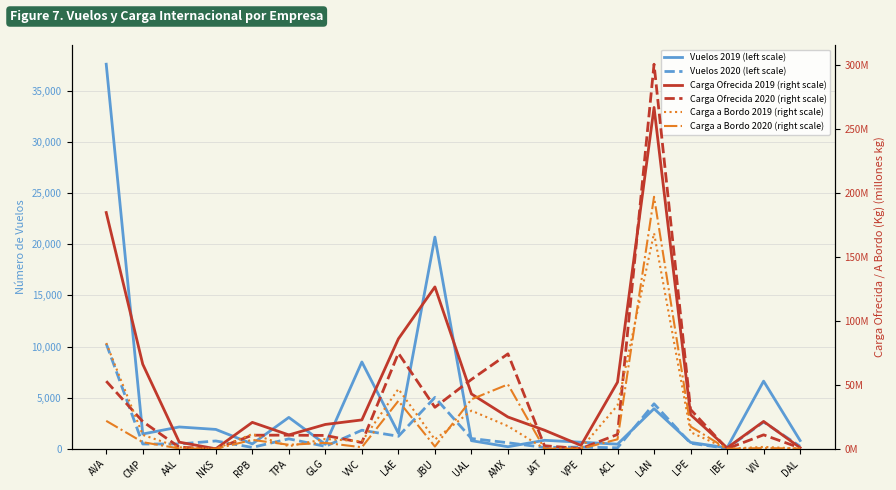

At which category does Carga Ofrecida 2019 (right scale) reach its first local valley?

NKS